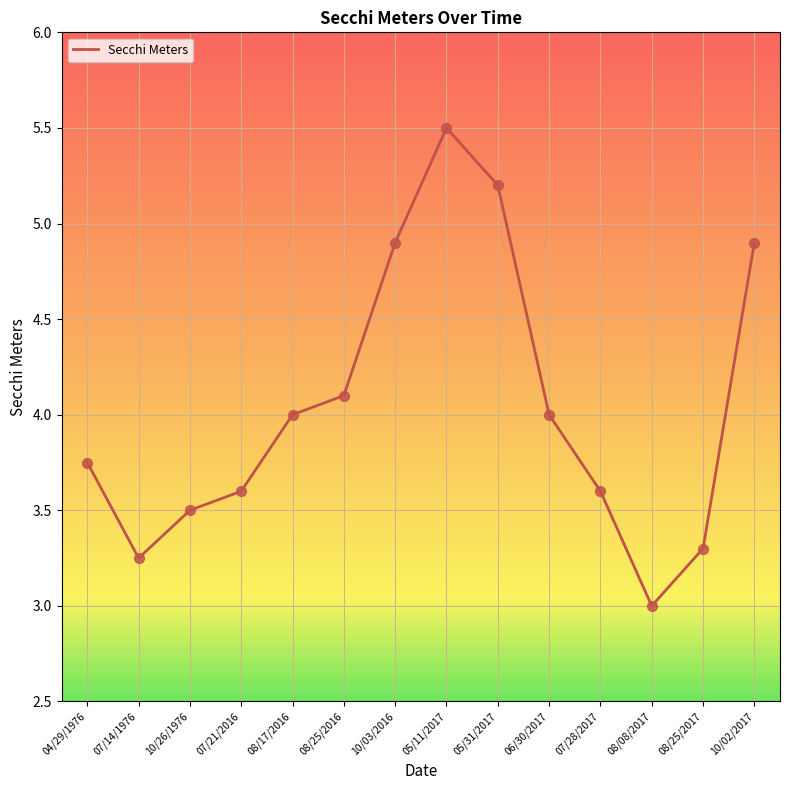

Between 10/02/2017 and 07/21/2016, which is larger?

10/02/2017